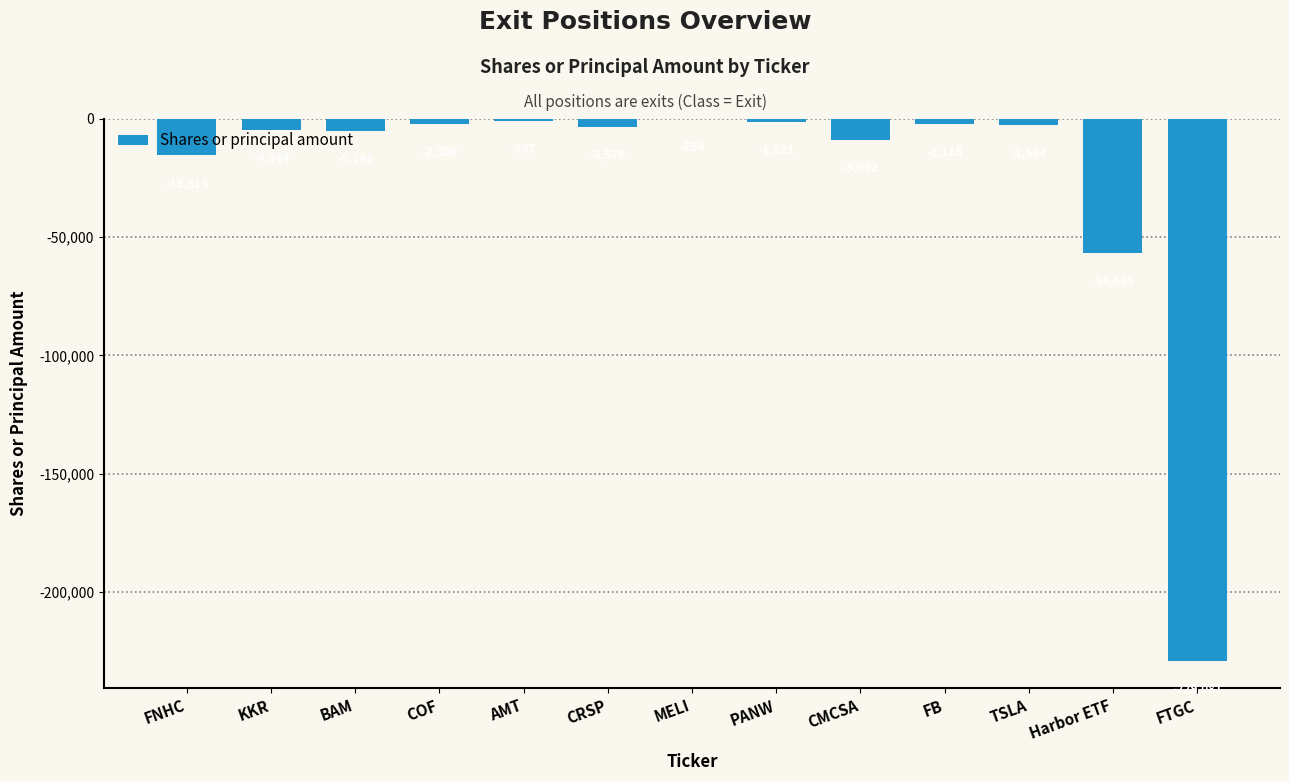

Which label corresponds to the largest value in the chart?

MELI